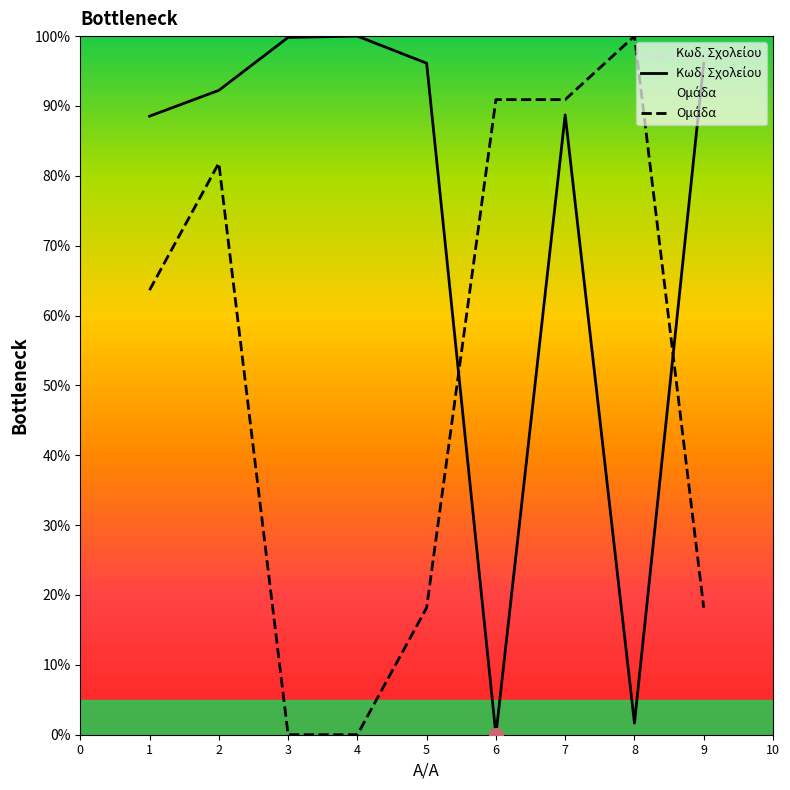

Which series ends up on top after the final intersection of Ομάδα and Κωδ. Σχολείου?

Κωδ. Σχολείου